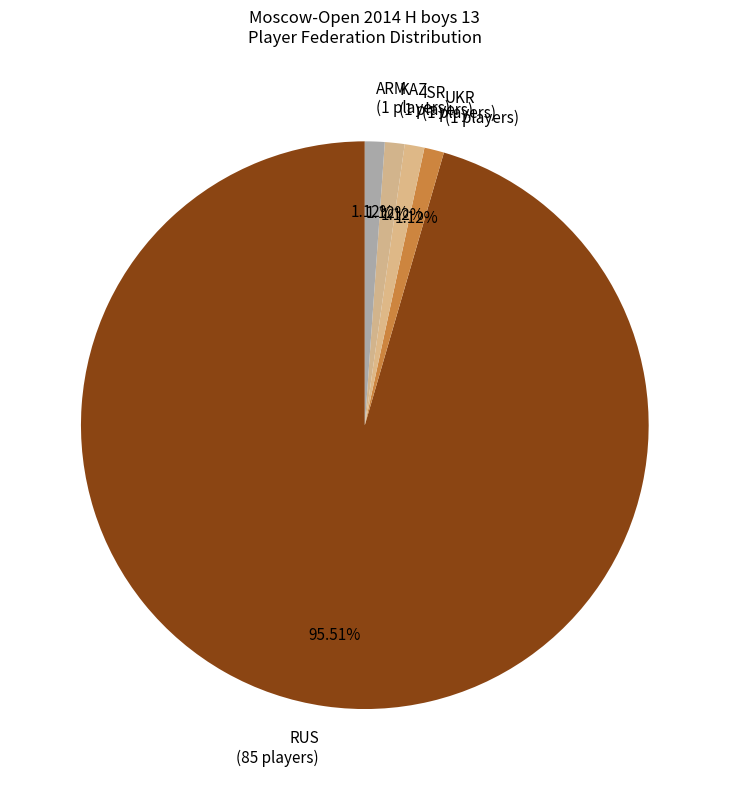

How many slices are in this pie chart?

5